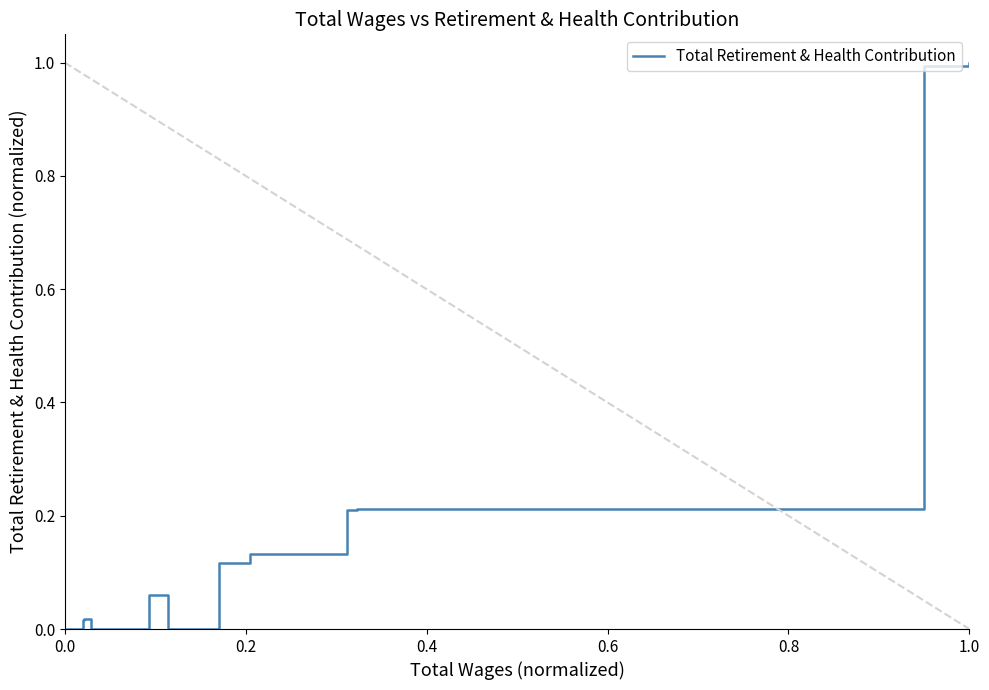

What is the difference between the maximum and minimum values?

1.0